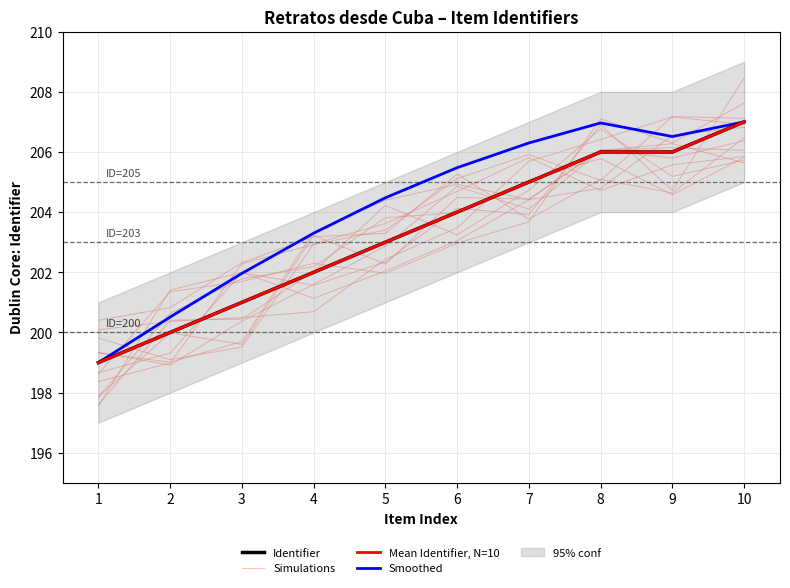

Where is the first local minimum for Simulations?

5